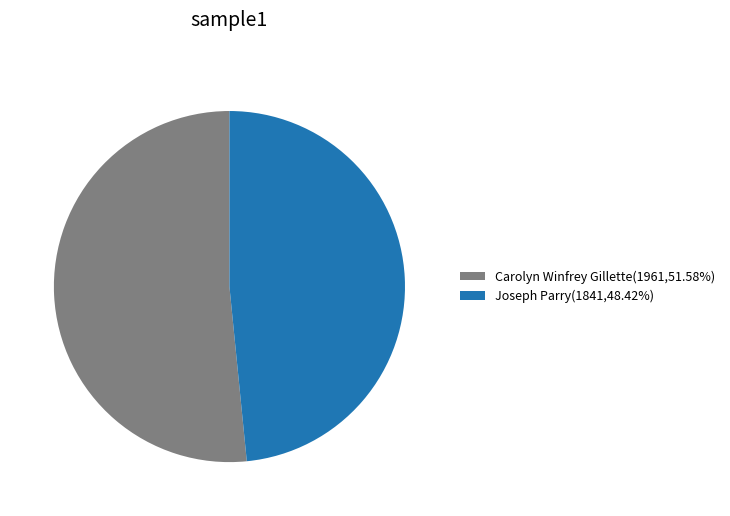

How many segments does this pie chart have?

2